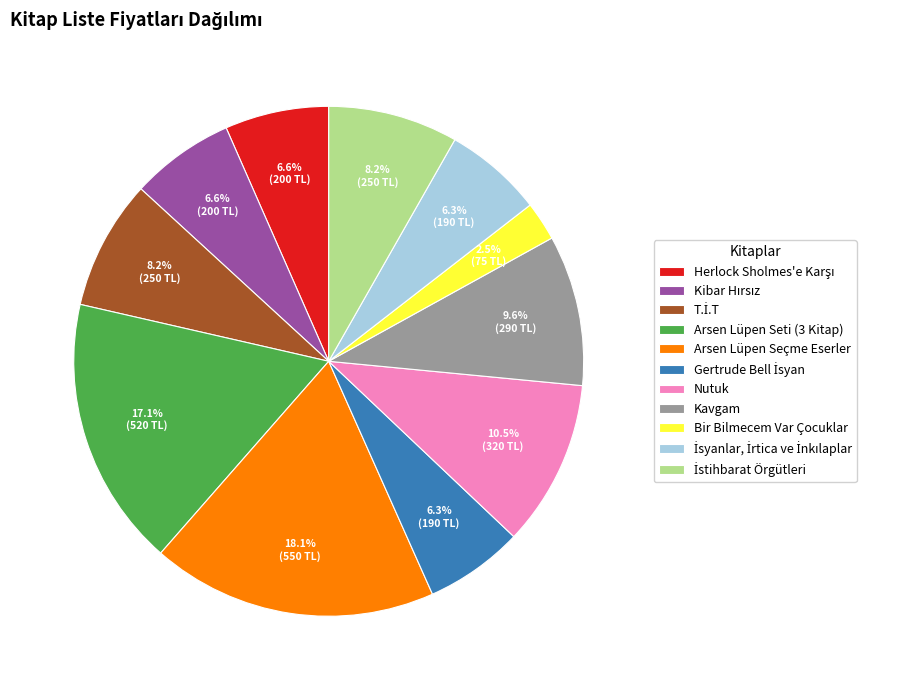

Which slice is the largest?

Arsen Lüpen Seçme Eserler